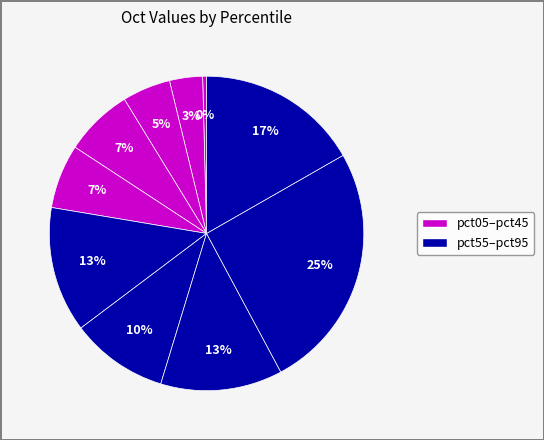

Count the number of slices in the pie.

10